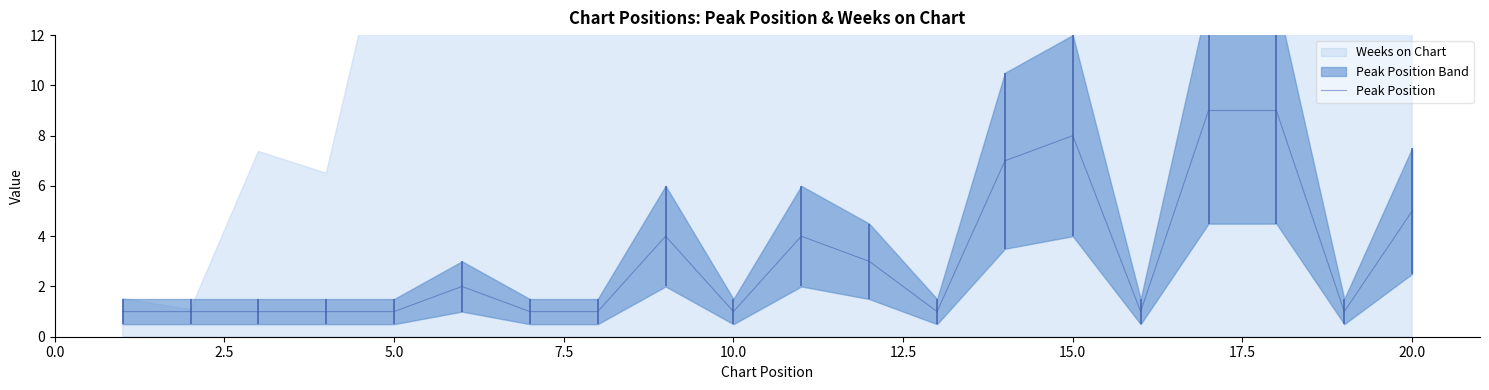

What is the highest value of the Peak Position series?

9